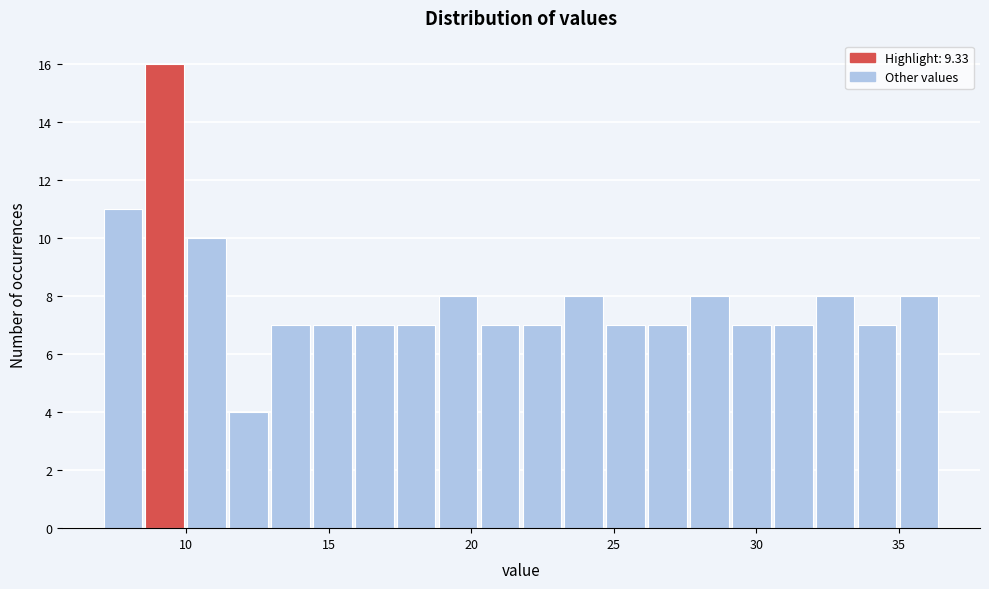

Read against the x-axis, roughly where is the centre of the tallest bar?

9.0